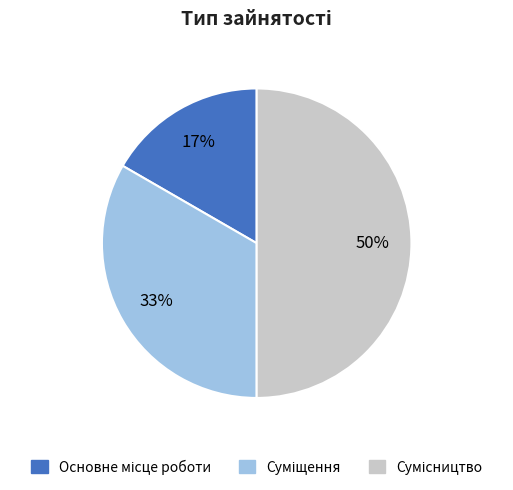

To the nearest percent, what is the average slice percentage?

33%